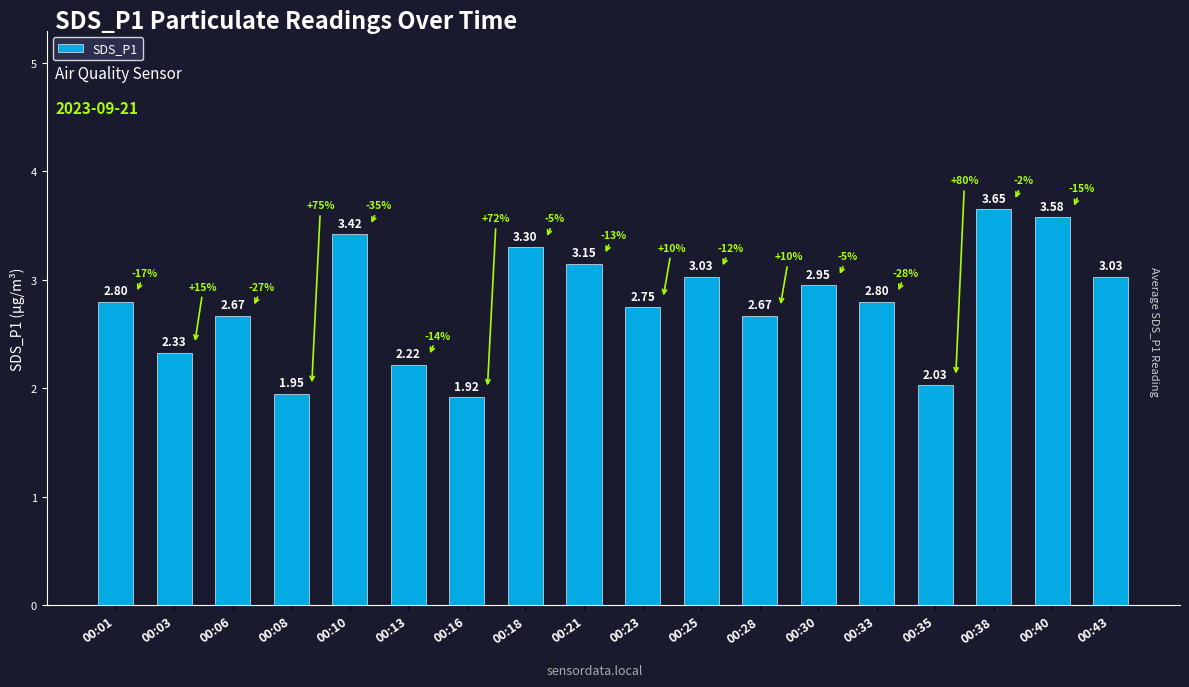

Between 00:03 and 00:25, which is larger?

00:25